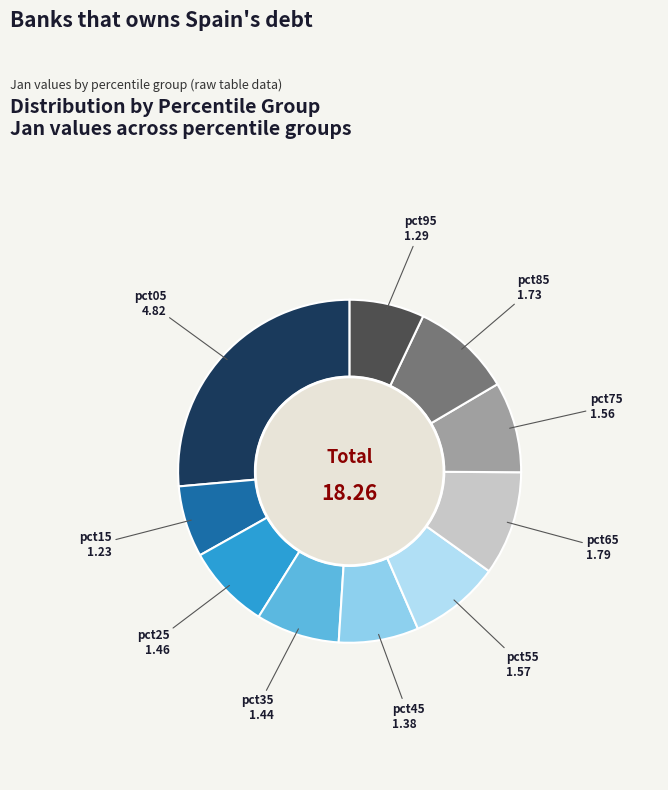

Is the sum of pct95 and pct55 greater than half?

No